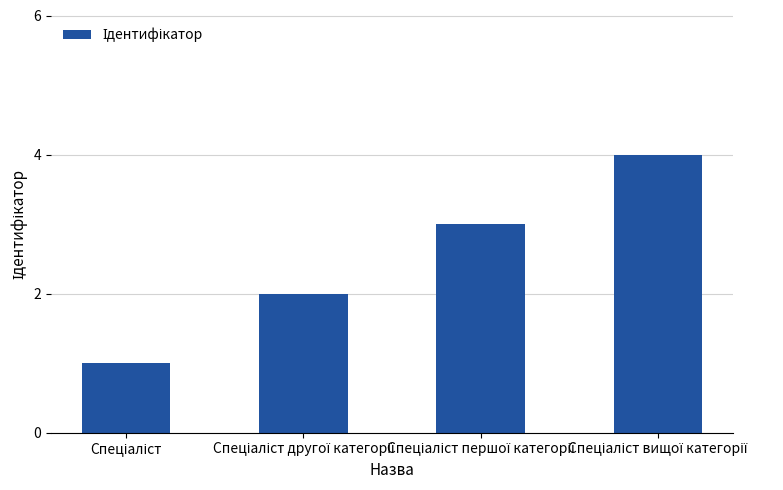

What is the greatest value displayed?

4